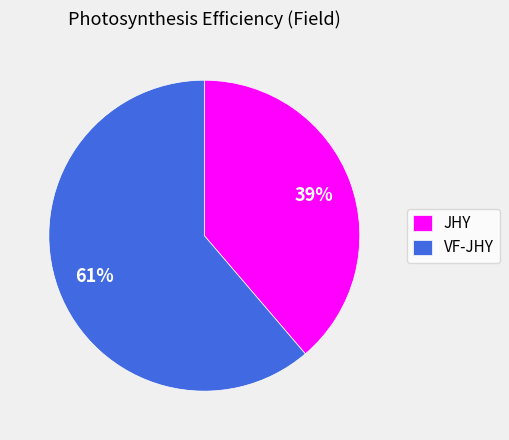

To the nearest percent, what percentage of the pie is JHY?

39%